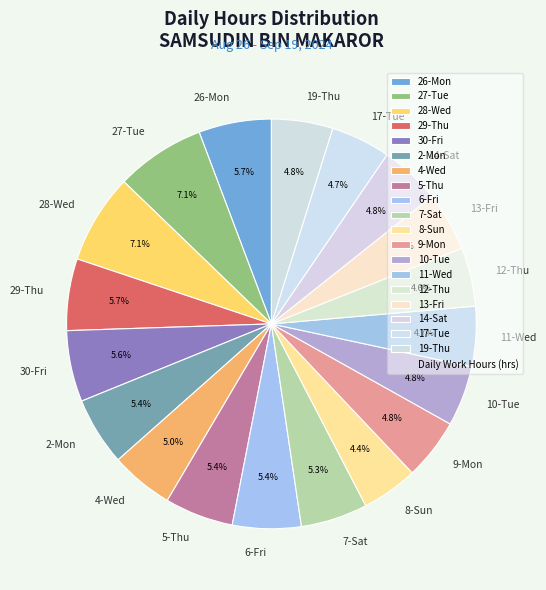

To the nearest percent, what is the difference between the largest and smallest slice percentages?

3%